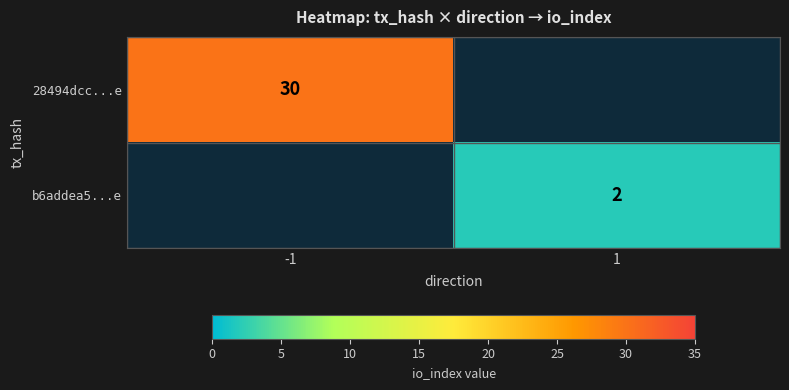

Is it true that 28494dcc...e equals 13 at -1?

False